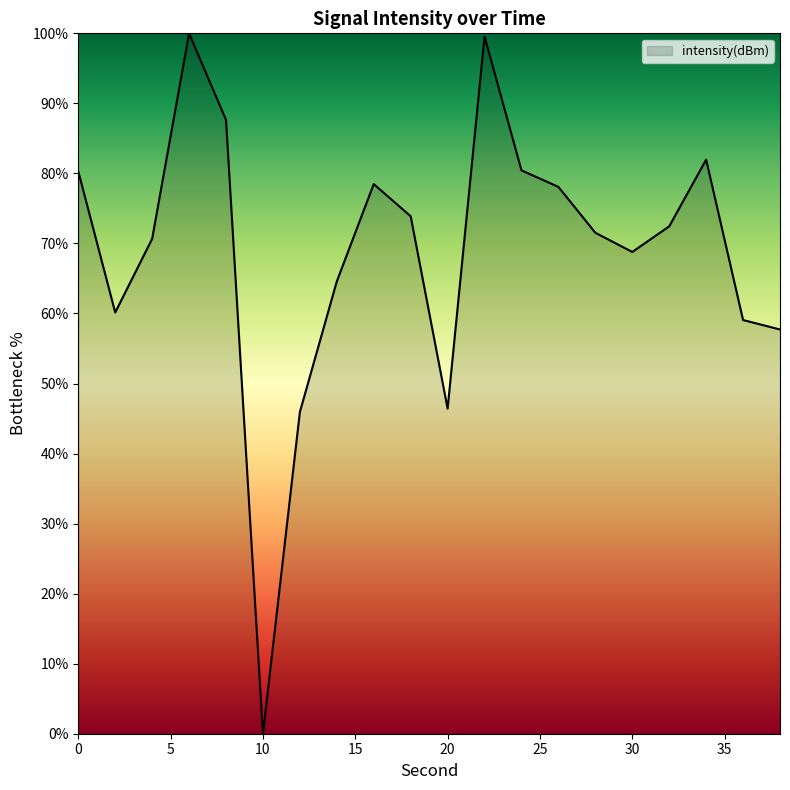

What is the difference between the maximum and minimum values?

100.0